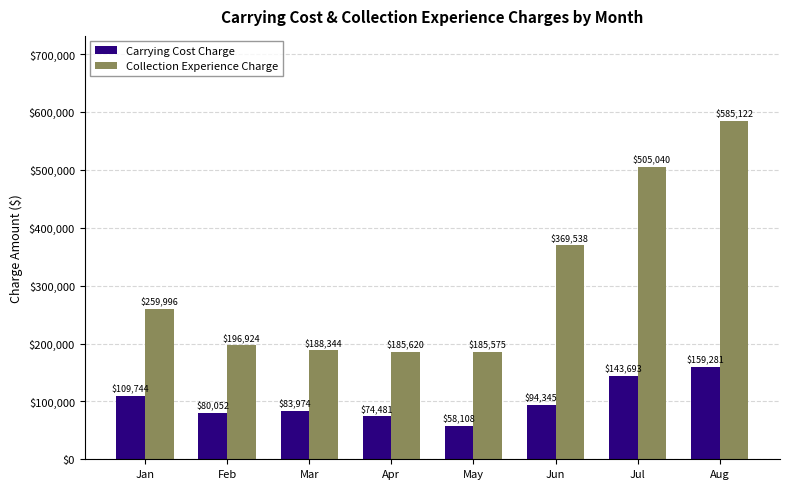

Does the chart contain any negative values?

No